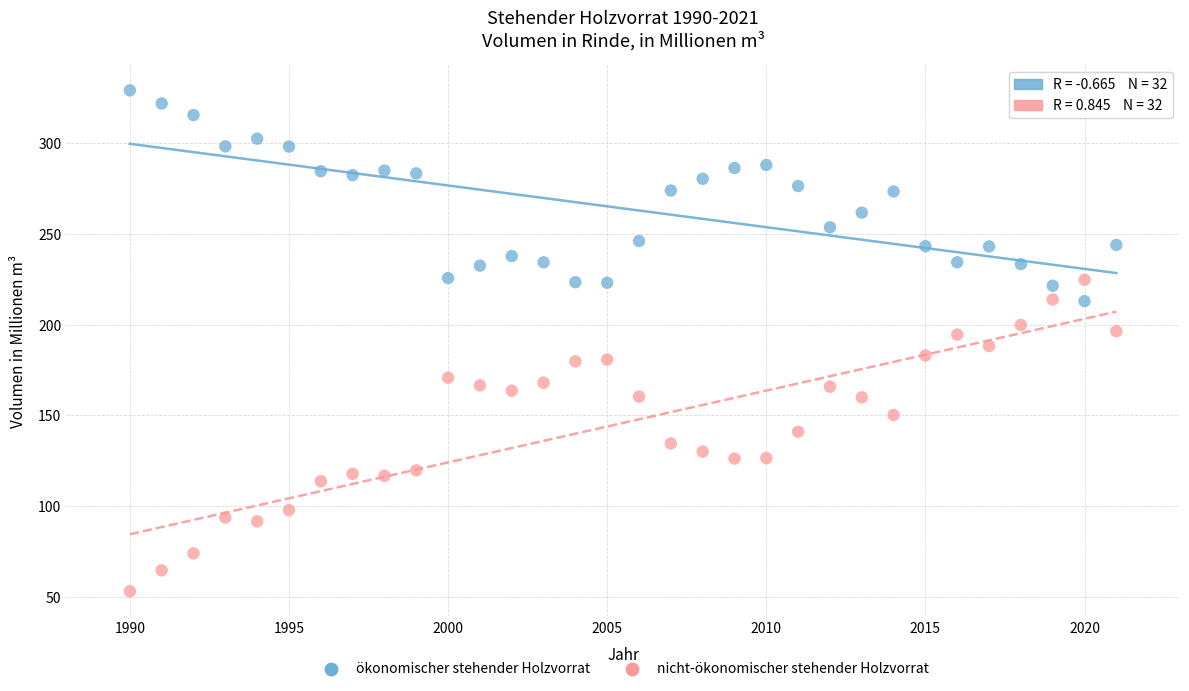

Which series contains the highest Y value?

ökonomischer stehender Holzvorrat